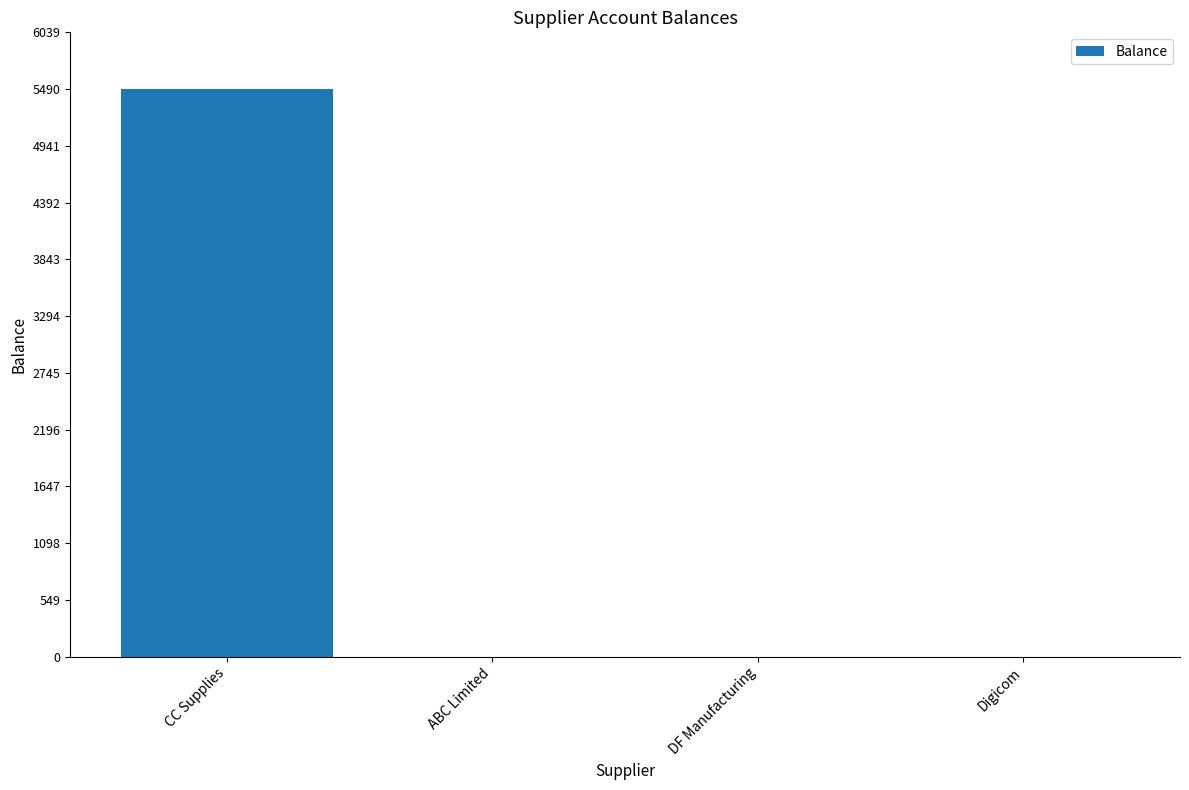

Reading right to left, extract all data points from this chart.

Digicom=0.0	DF Manufacturing=0.0	ABC Limited=0.0	CC Supplies=5490.2